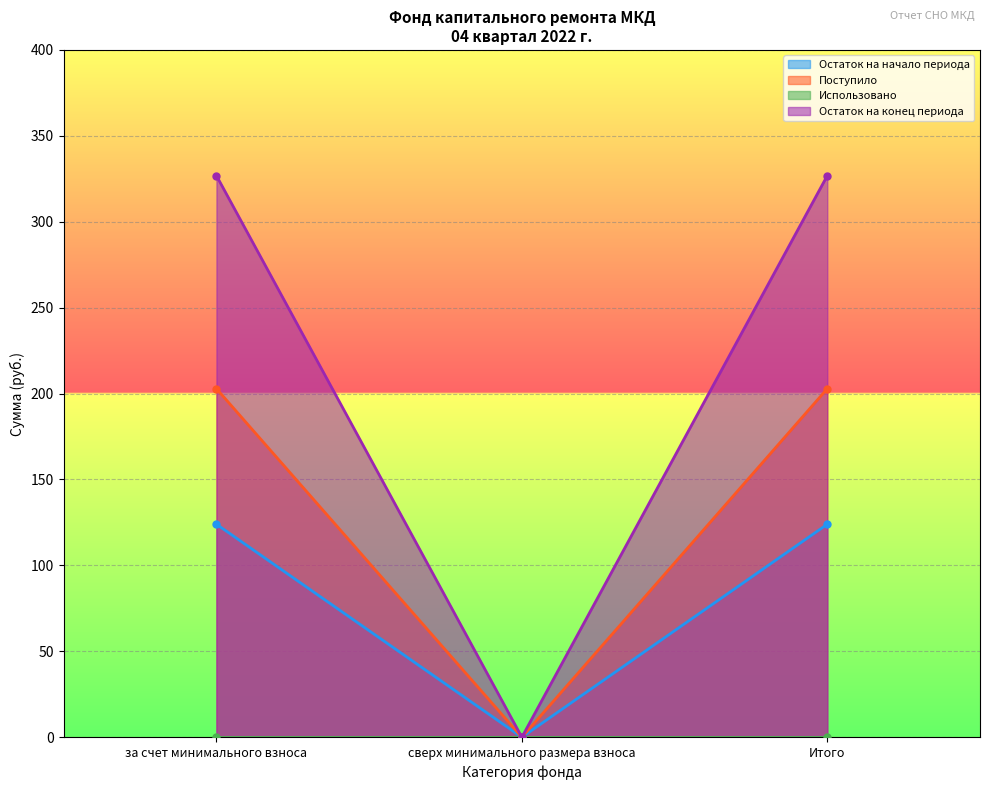

The value of Остаток на начало периода at Итого is 124.0. True or false?

True